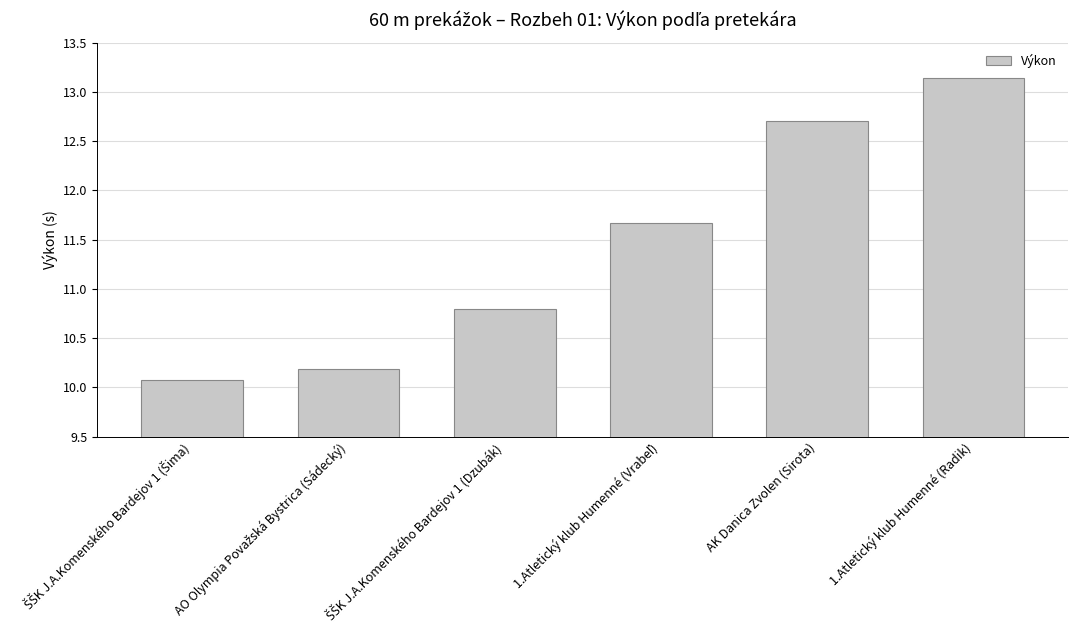

Which category has the highest value across all series?

1.Atletický klub Humenné (Radik)